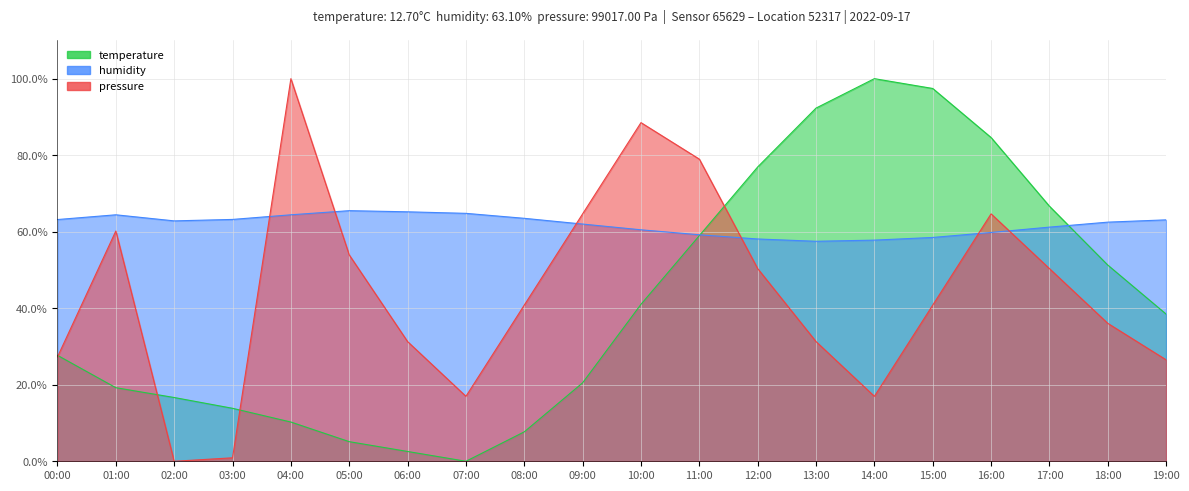

True or false: pressure_norm and humidity cross at least once.

True